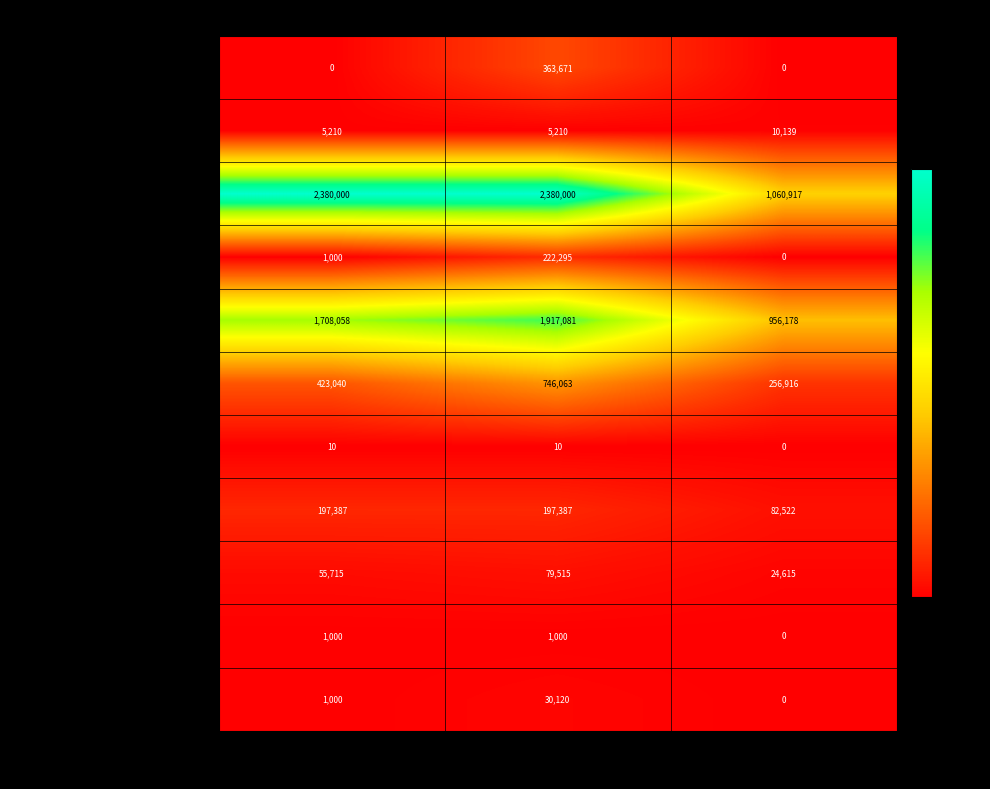

Is it true that ADQUISICION DE ACTIVOS NO FINANCIEROS equals 79515 at Presupuesto Vigente?

True